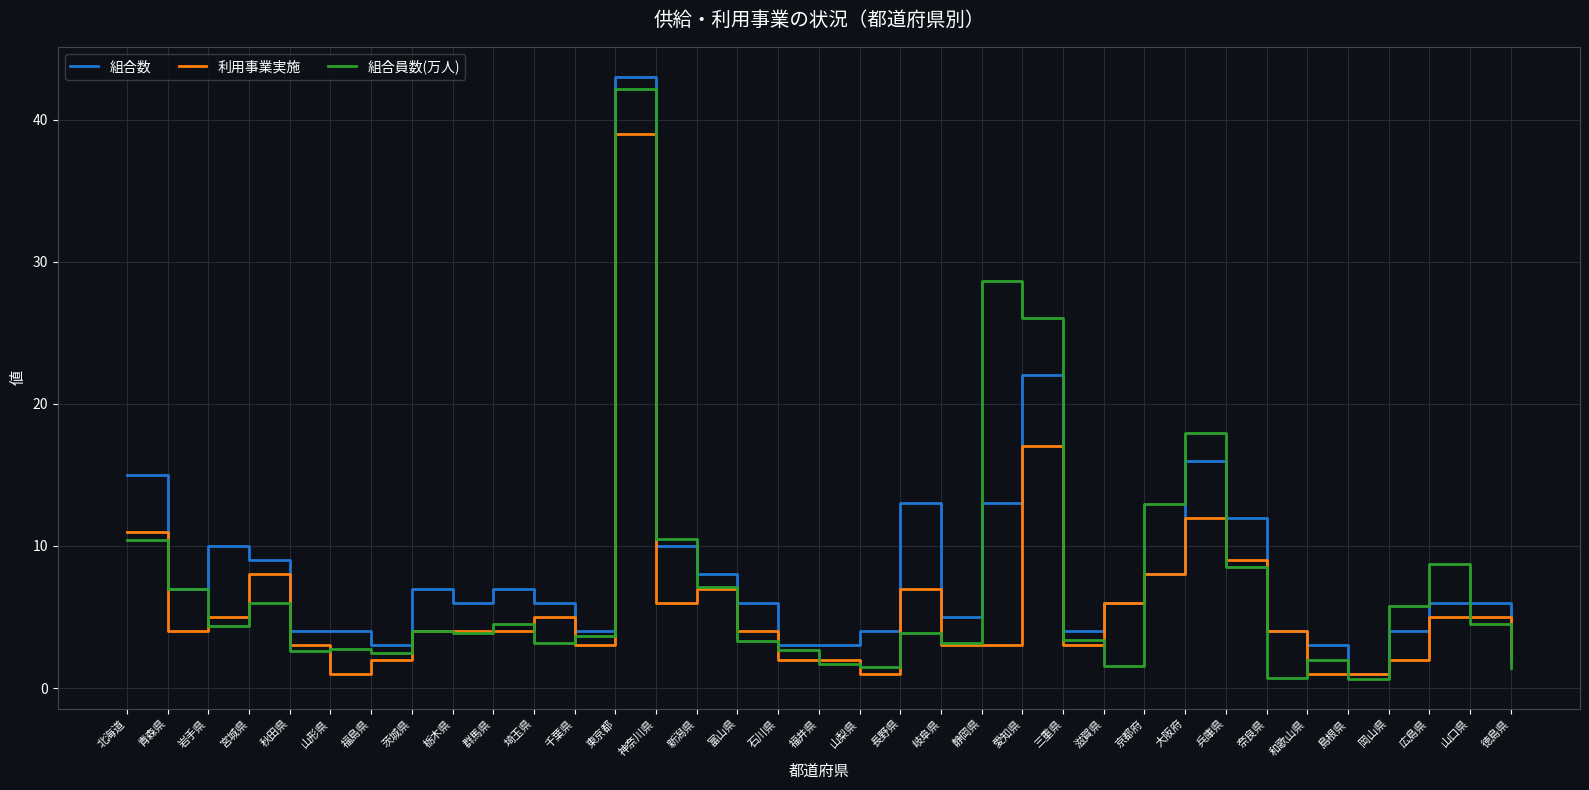

What is the maximum value for 組合員数(万人)?

42.2